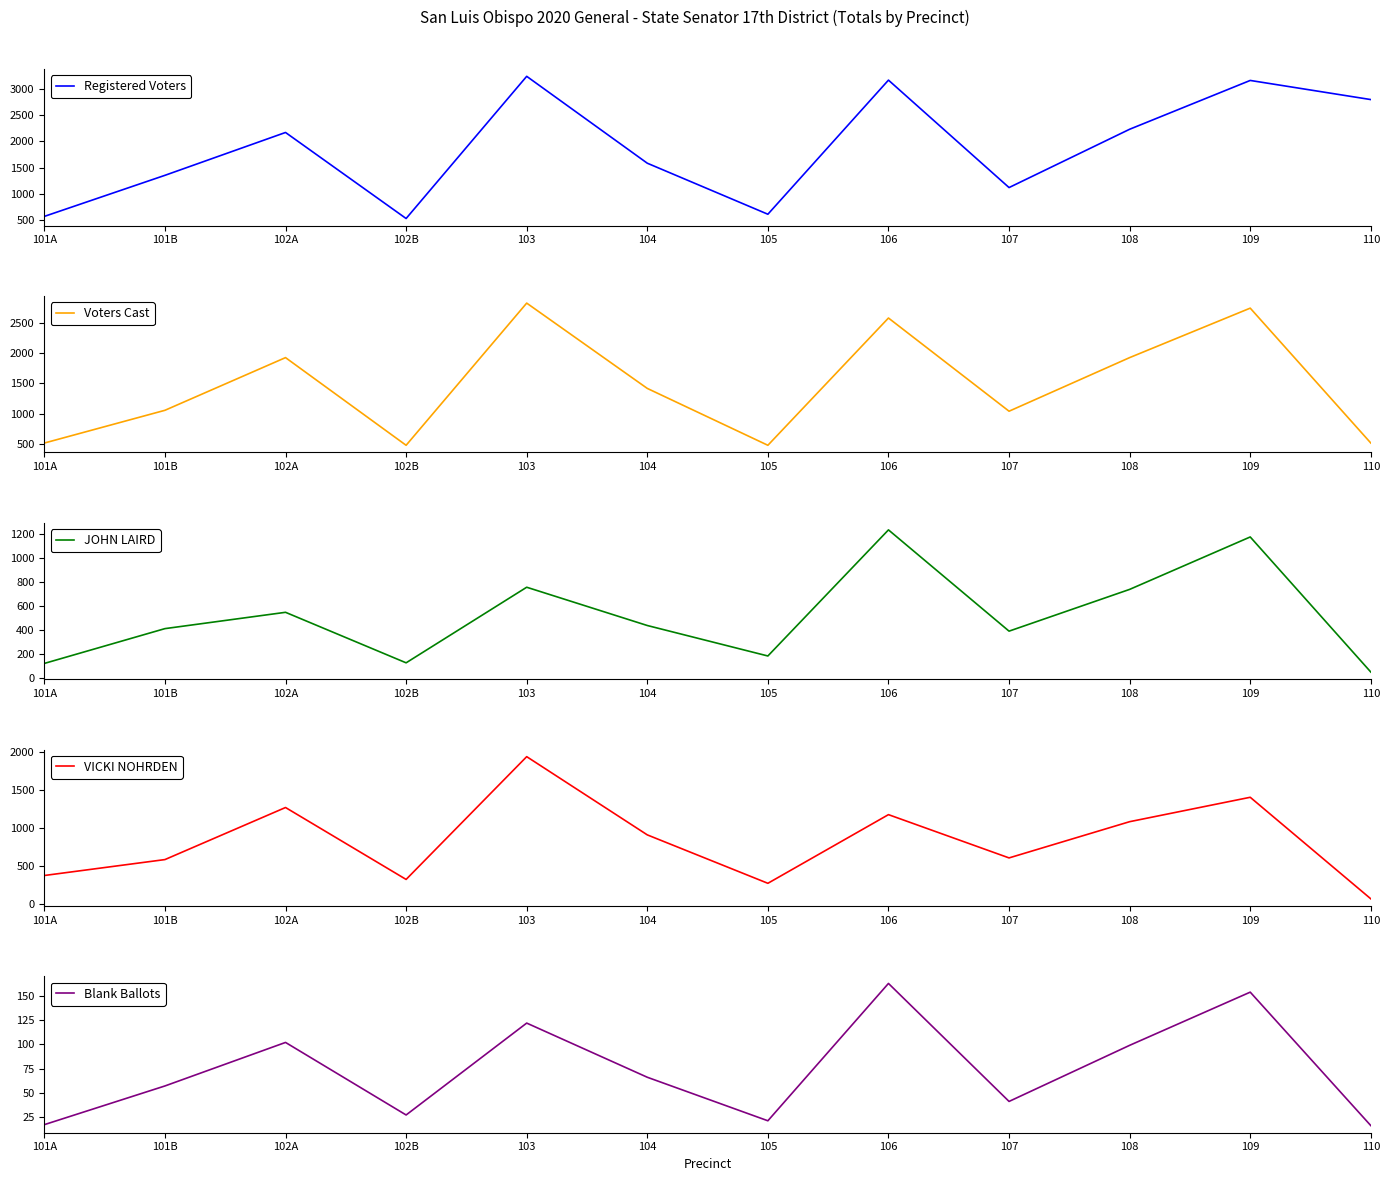

What are all the series names shown in the legend?

Registered Voters, Voters Cast, JOHN LAIRD, VICKI NOHRDEN, Blank Ballots